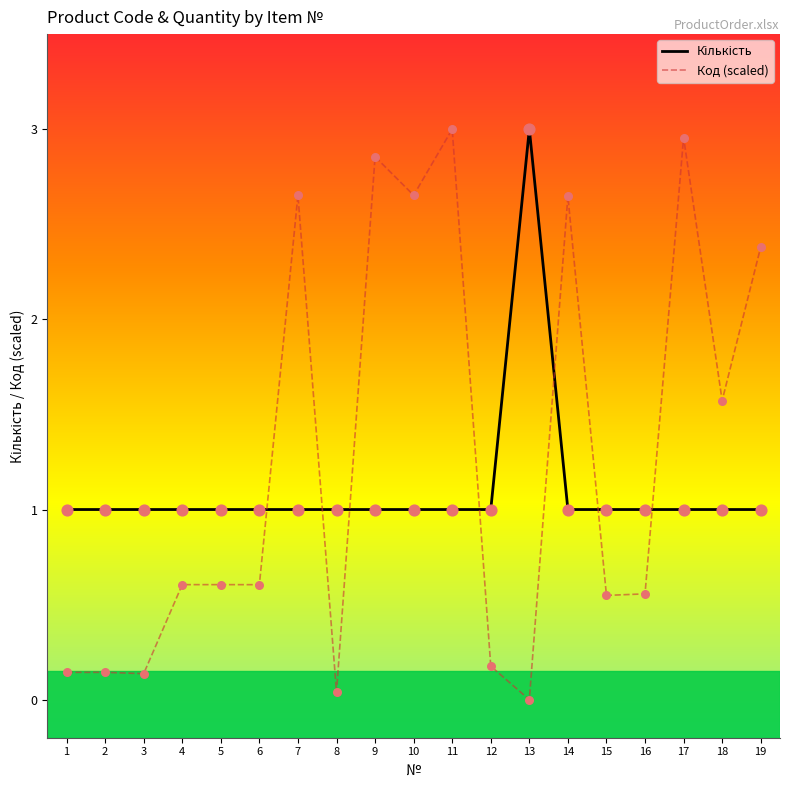

Which series has the largest total across all categories?

Код (scaled)